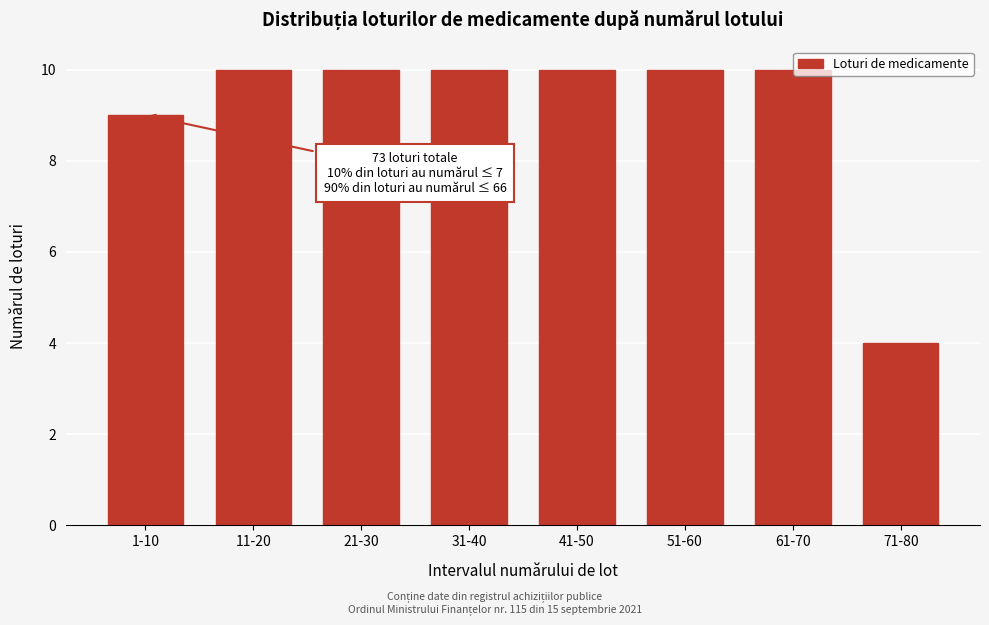

Reading left to right, list all the values displayed in this chart.

1-10=9	11-20=10	21-30=10	31-40=10	41-50=10	51-60=10	61-70=10	71-80=4